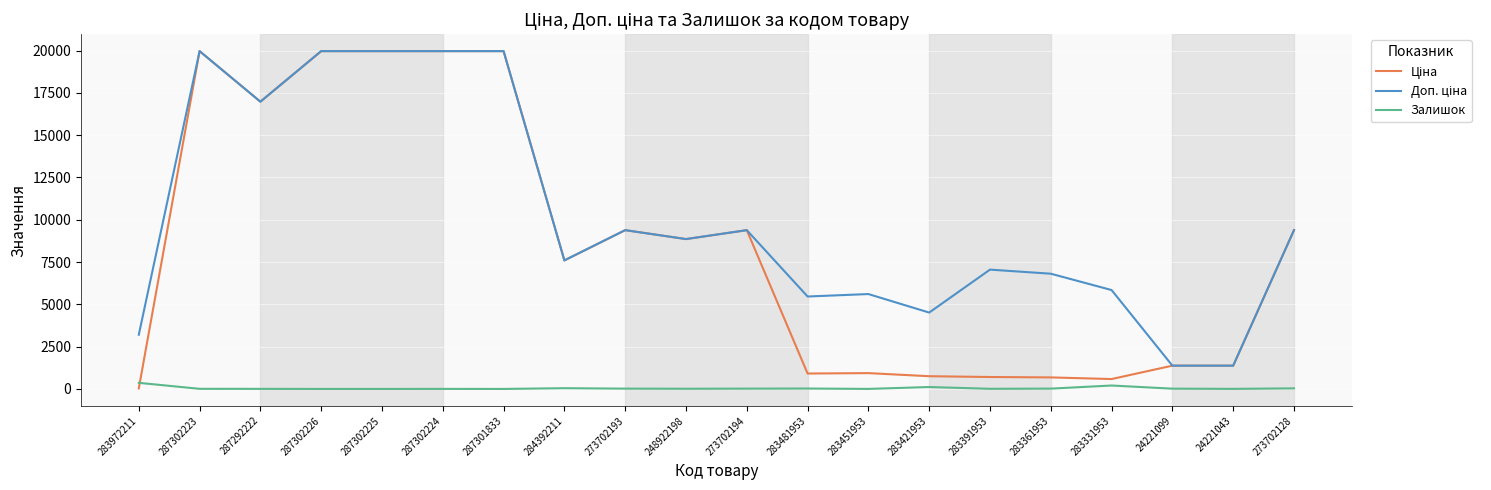

True or false: Залишок has a value of 3.0 at 287302224.

True